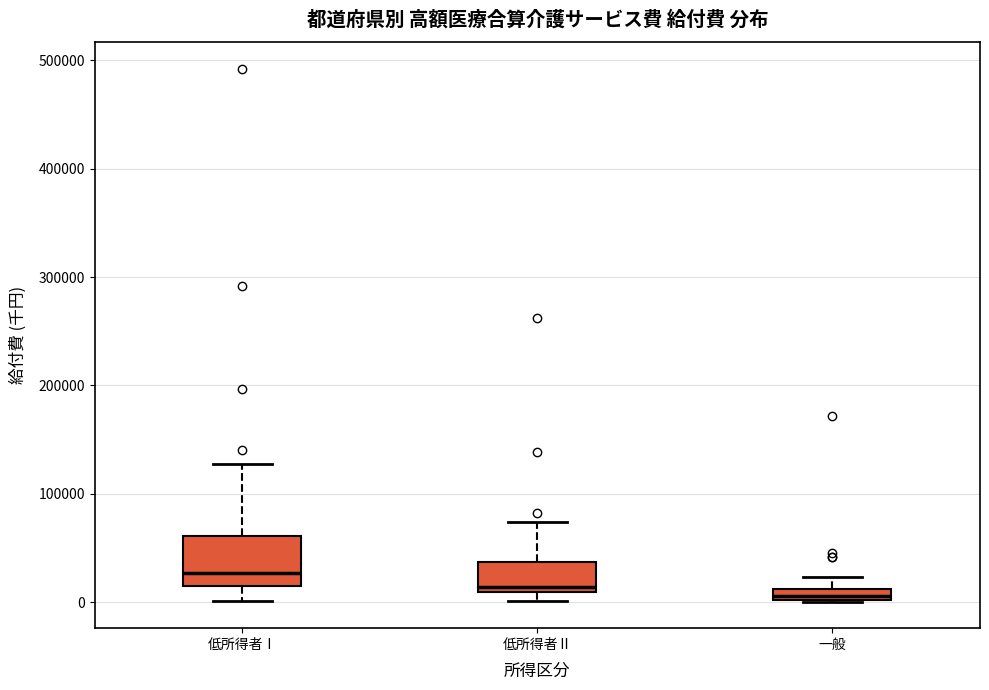

Where is the lower edge of the box for 一般 on the y-axis? The values are not printed on the chart, so give them approximately, as read against the axis.

0